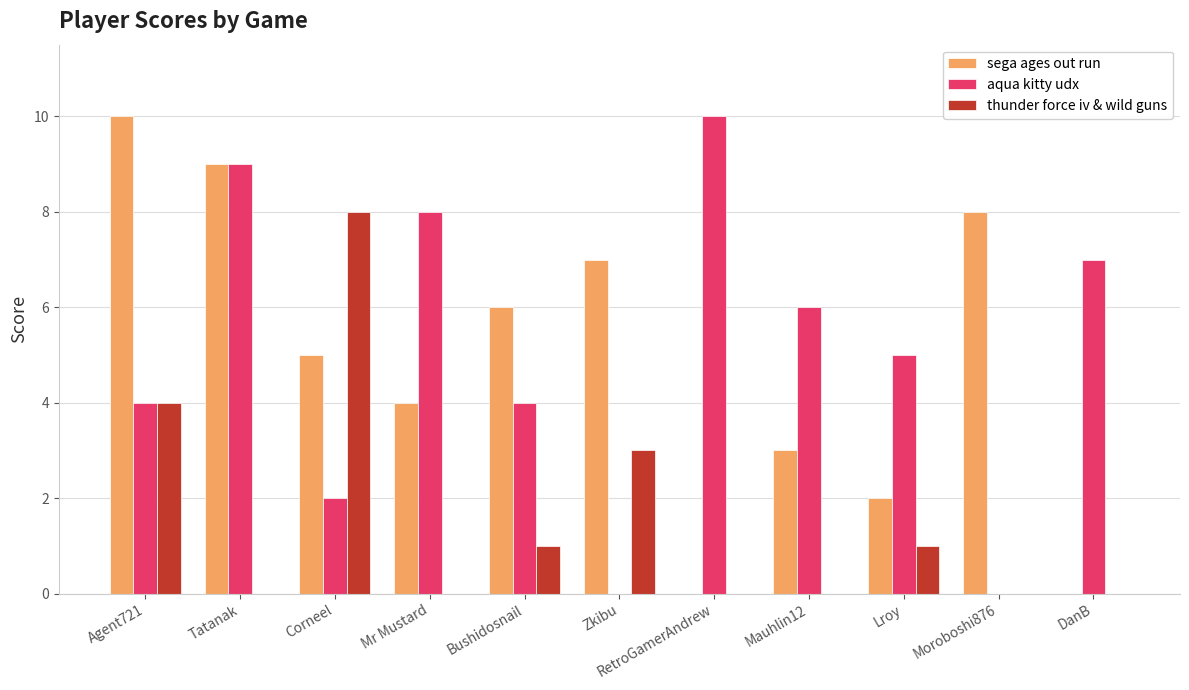

What is the sum of all aqua kitty udx values?

55